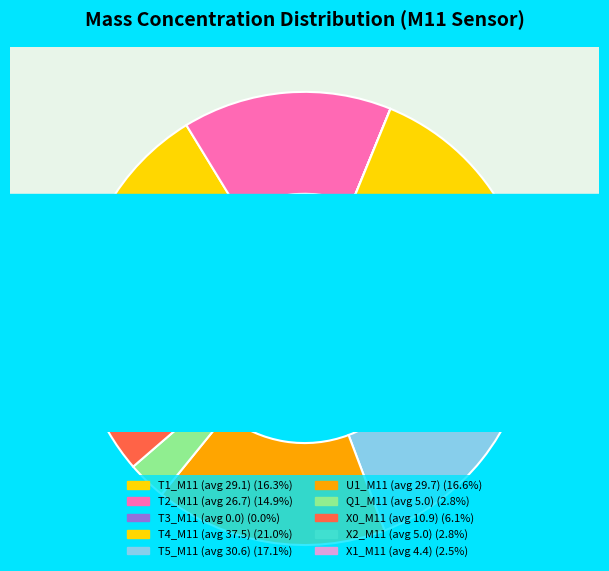

To the nearest percent, what percentage of the pie is 35?

3%